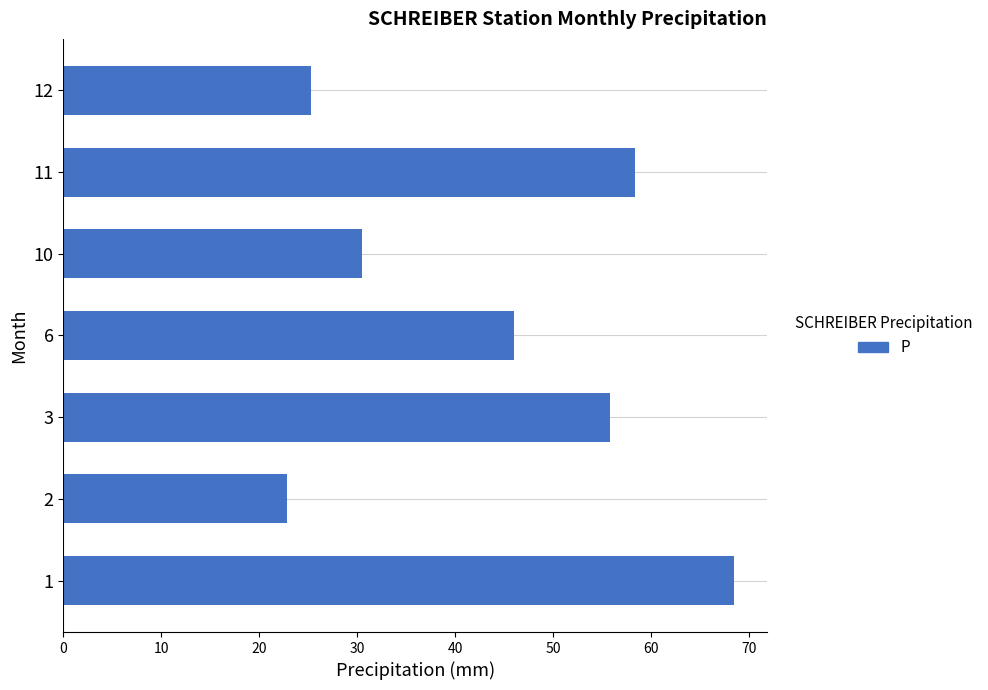

What is the greatest value displayed?

68.4